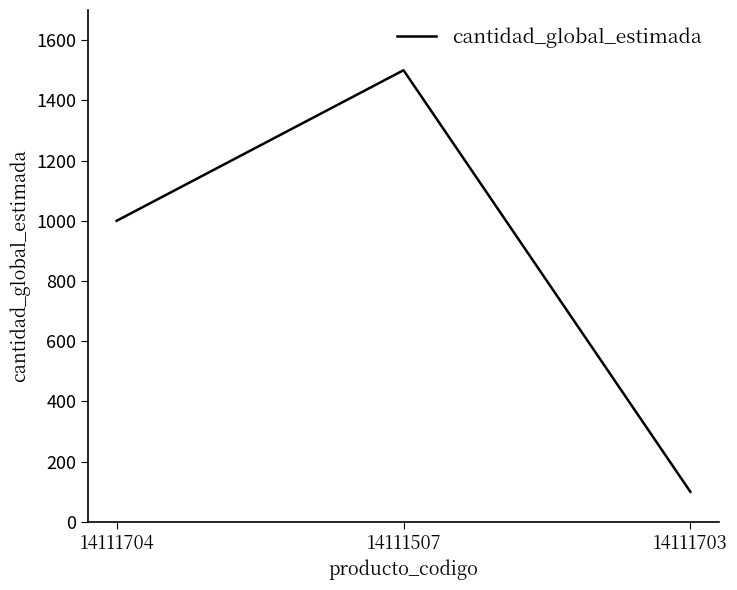

Reading left to right, list all the values displayed in this chart.

14111704=1000	14111507=1500	14111703=100